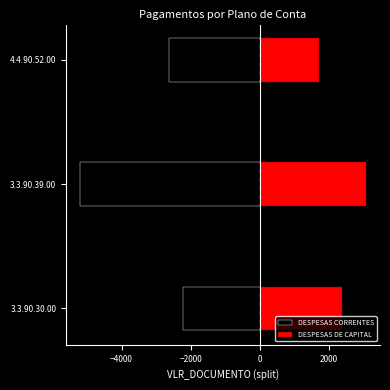

Rank the series by their average value, from lowest to highest.

DESPESAS CORRENTES, DESPESAS DE CAPITAL